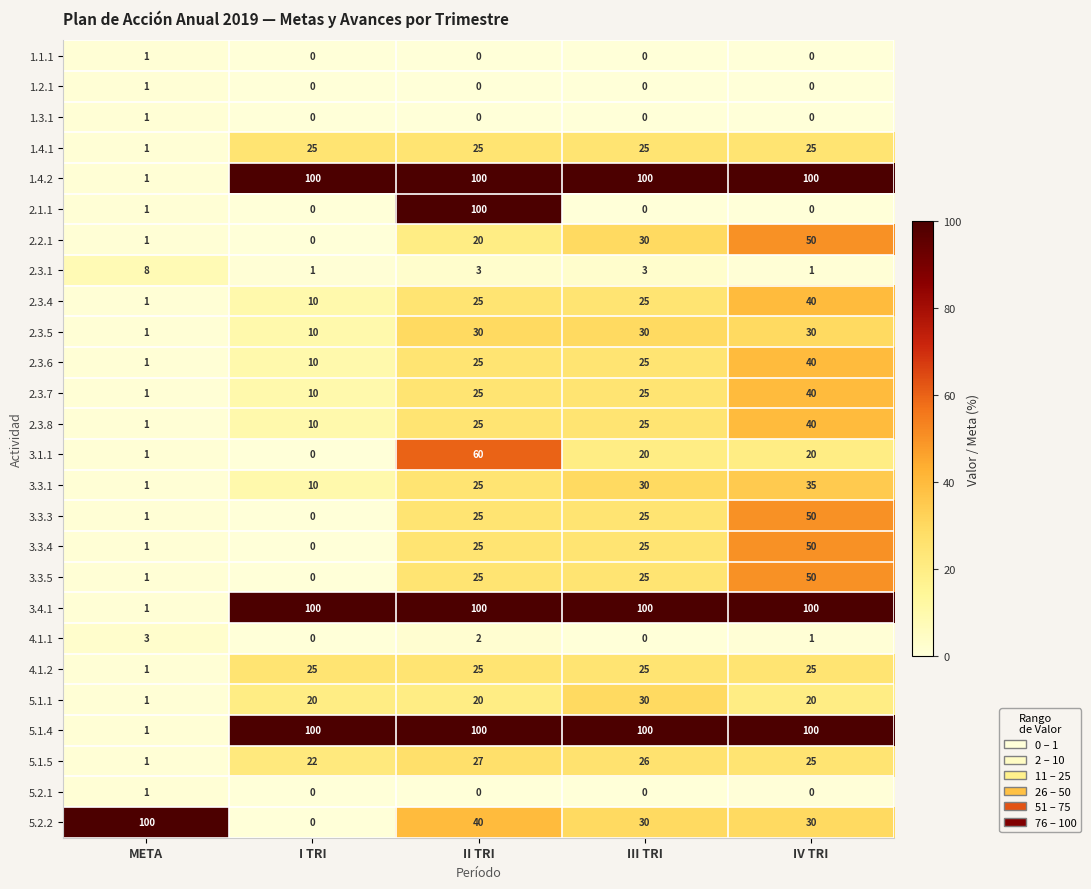

Is it true that 1.1.1 equals 1 at I TRI?

False